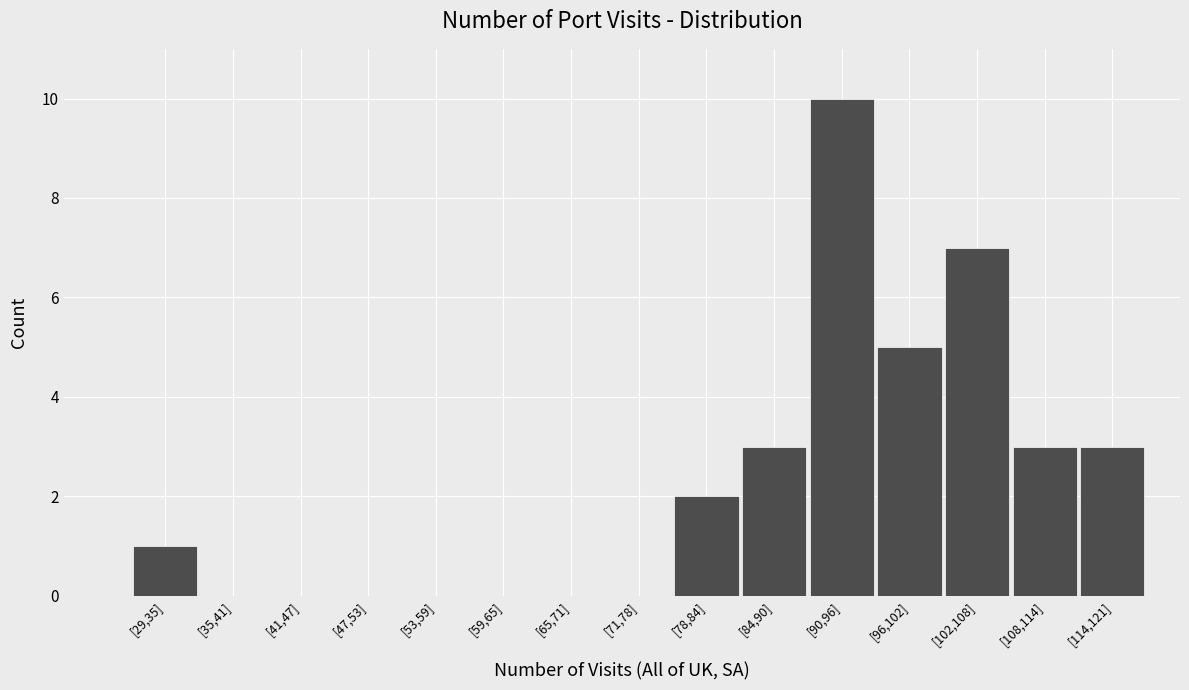

Reading right to left, what are all the values shown in this chart?

[114,121]=3	[108,114]=3	[102,108]=7	[96,102]=5	[90,96]=10	[84,90]=3	[78,84]=2	[71,78]=0	[65,71]=0	[59,65]=0	[53,59]=0	[47,53]=0	[41,47]=0	[35,41]=0	[29,35]=1